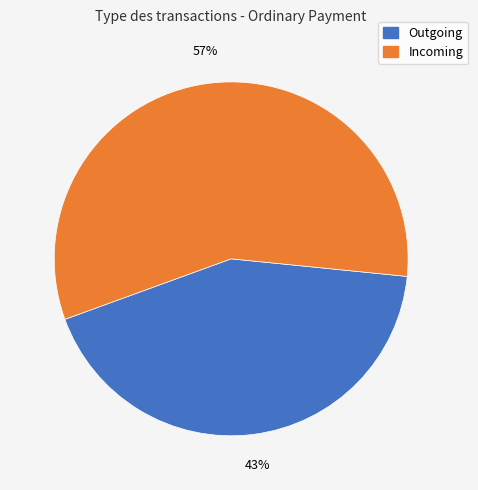

Is it true that Incoming is 57% of the pie?

True